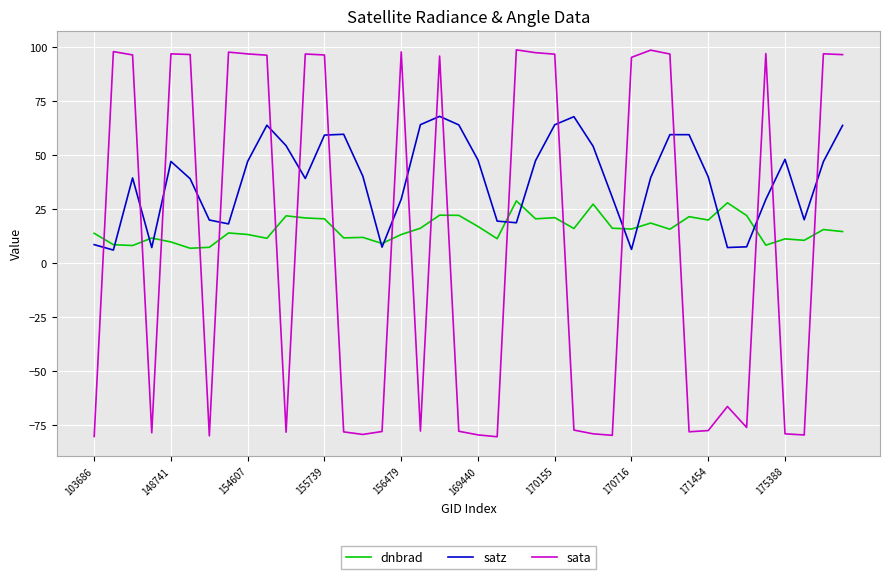

What is the difference between the maximum and minimum values in the satz series?

61.9